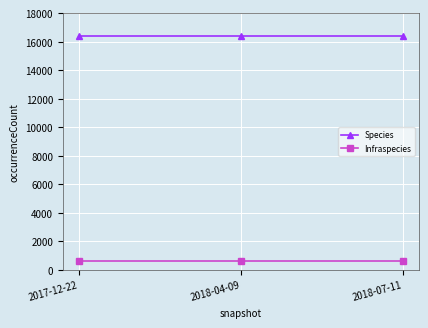

Rank the series by their average value, from lowest to highest.

Infraspecies, Species